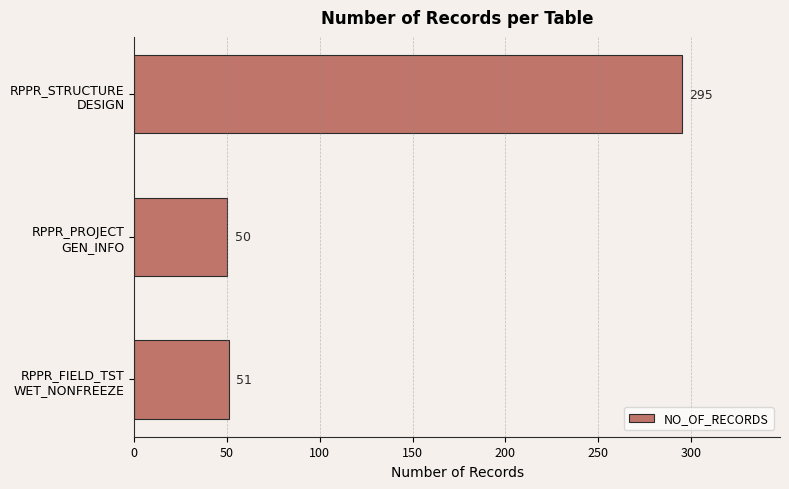

What is the average value?

132